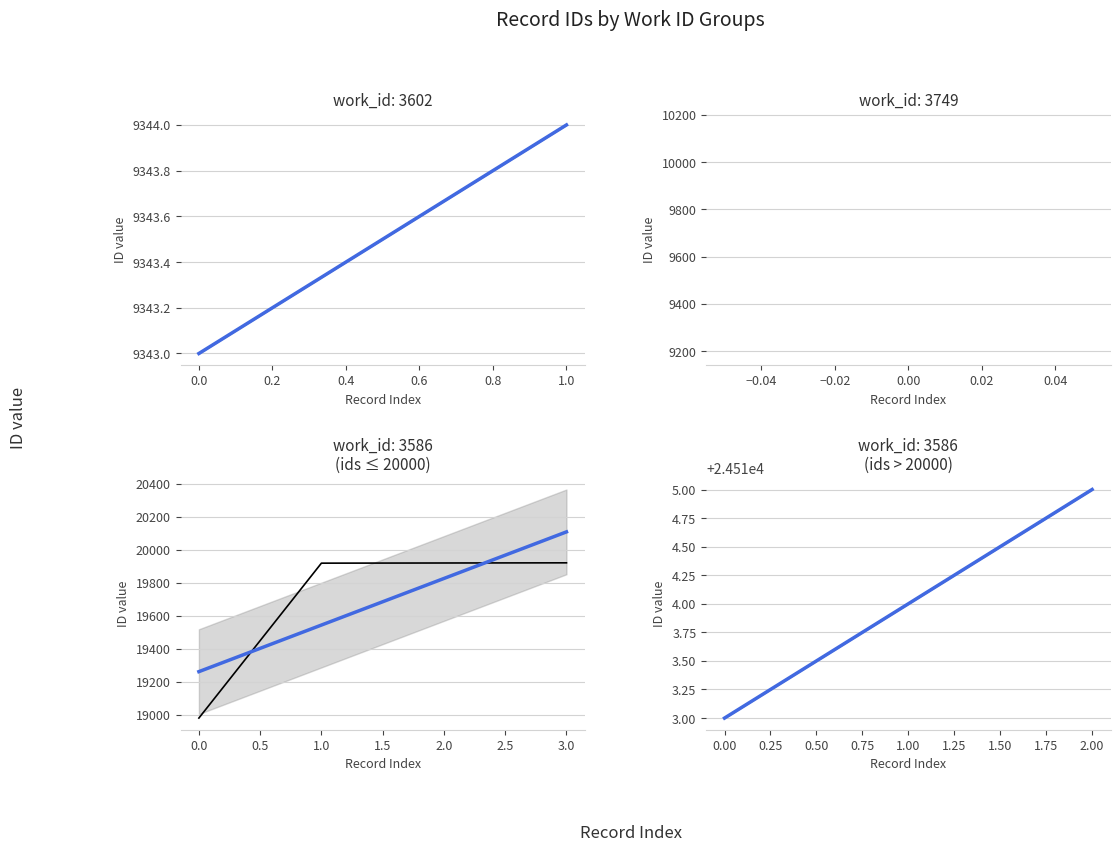

Count the number of data series in this chart.

2